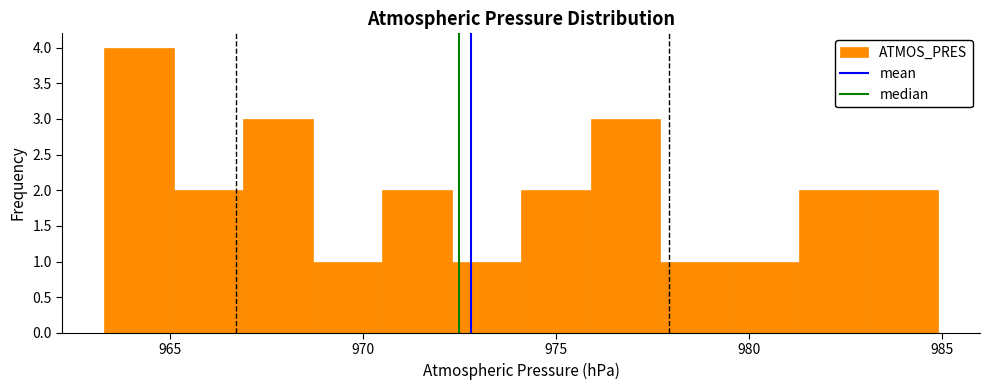

Read against the x-axis, roughly where is the centre of the tallest bar?

964.0